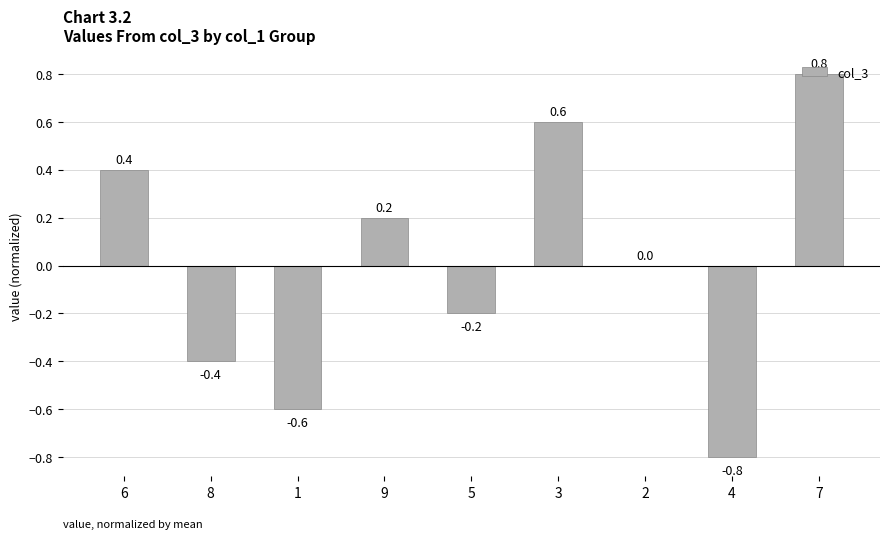

Reading left to right, transcribe all the data shown in this chart.

6=0.4	8=-0.4	1=-0.6	9=0.2	5=-0.2	3=0.6	2=0.0	4=-0.8	7=0.8